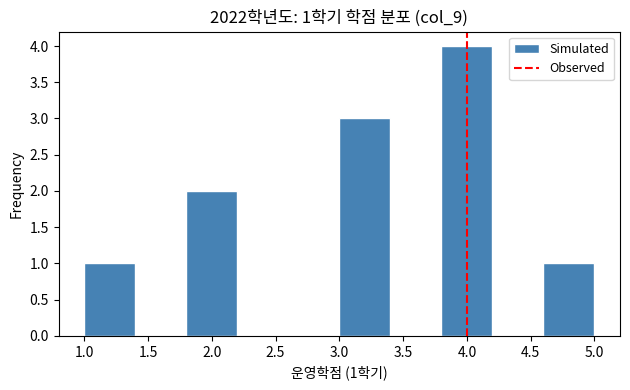

Which range on the x-axis has the tallest bar?

3.8 to 4.2